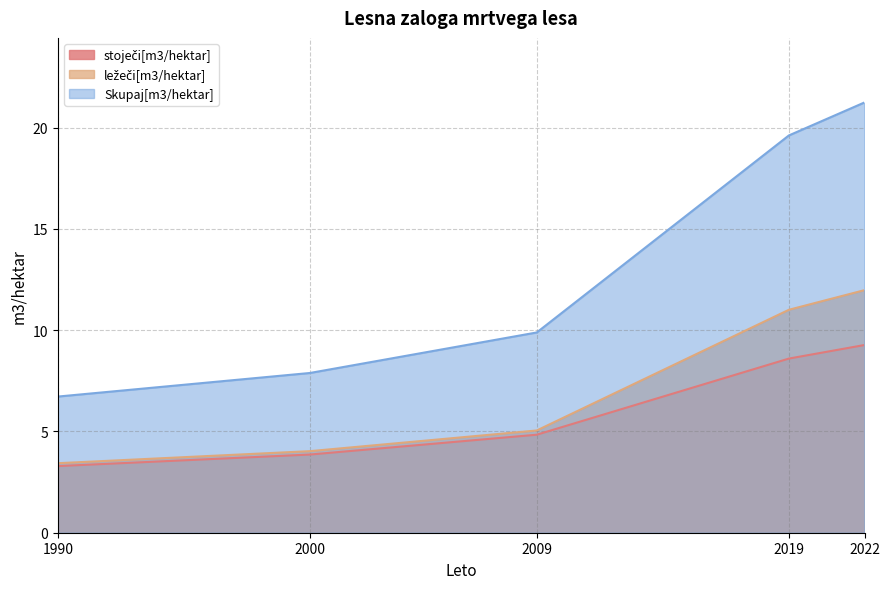

Reading left to right, extract all data points from this chart.

stoječi[m3/hektar]: 3.3	3.9	4.8	8.6	9.3
ležeči[m3/hektar]: 3.4	4.0	5.0	11.0	12.0
Skupaj[m3/hektar]: 6.7	7.9	9.9	19.6	21.2